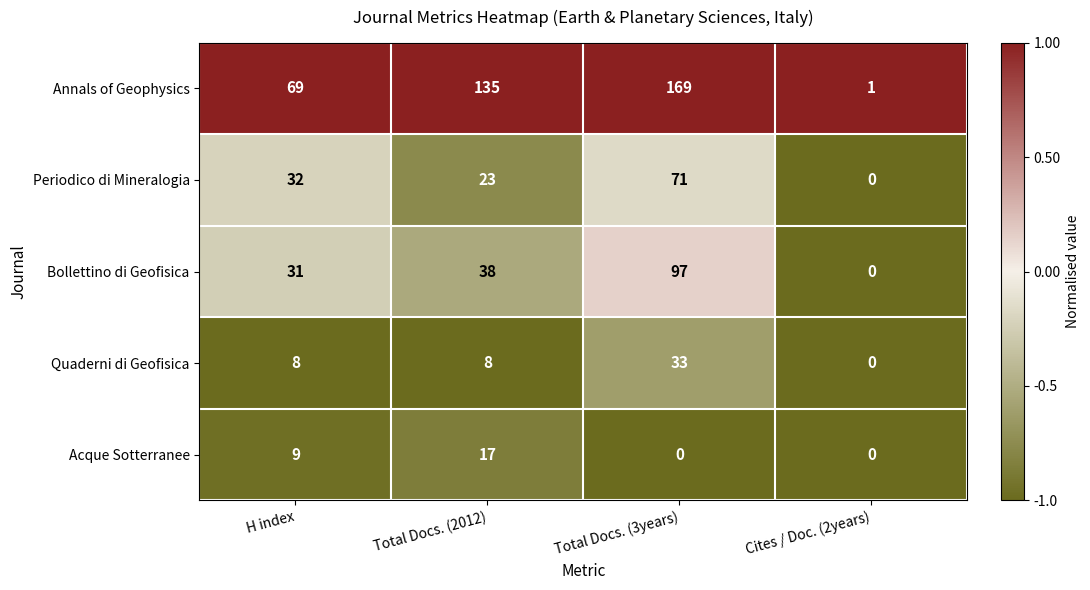

Reading left to right, list all the values displayed in this chart.

Annals of Geophysics: 69	135	169	1
Periodico di Mineralogia: 32	23	71	0
Bollettino di Geofisica: 31	38	97	0
Quaderni di Geofisica: 8	8	33	0
Acque Sotterranee: 9	17	0	0